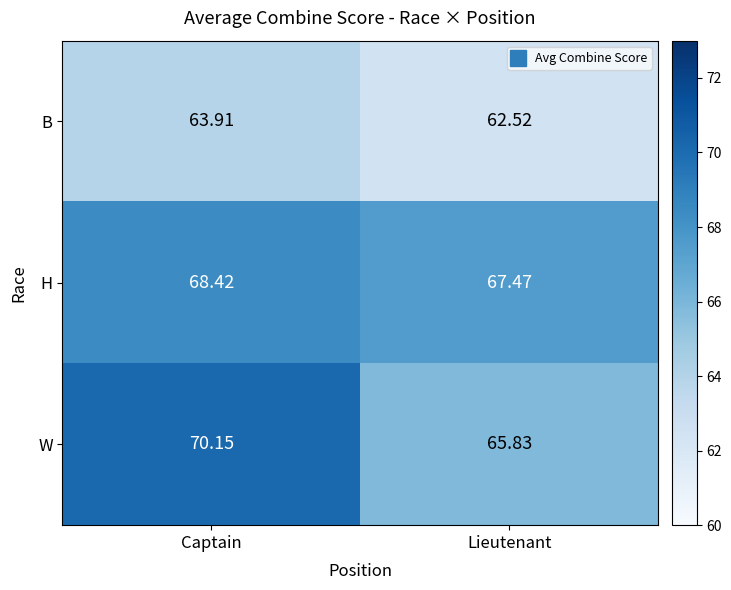

List the series in order of their peak value, lowest first.

B, H, W